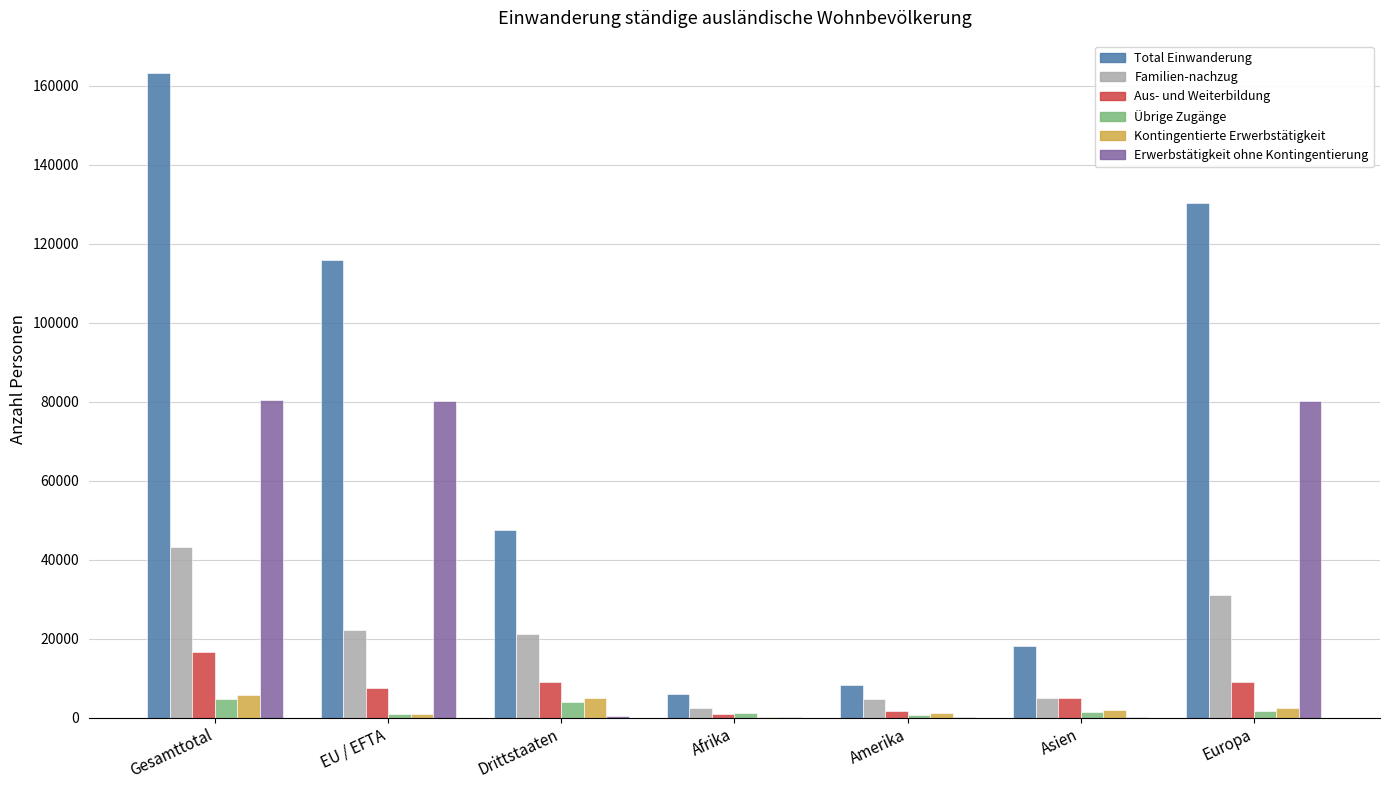

Are the bars grouped side by side (vs. stacked)?

Yes